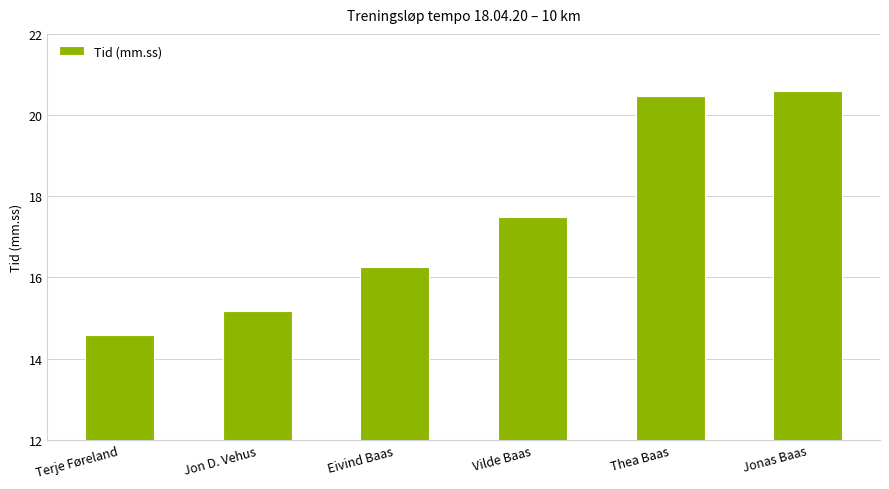

Approximately how many times larger is the value at Jon D. Vehus compared to Jonas Baas?

0.7